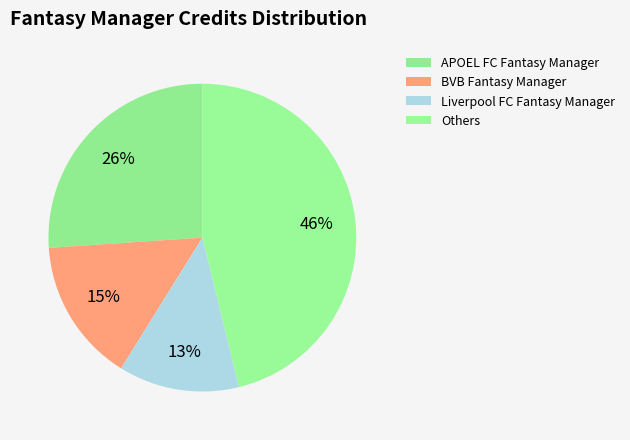

Is there any slice that represents more than half of the pie?

No